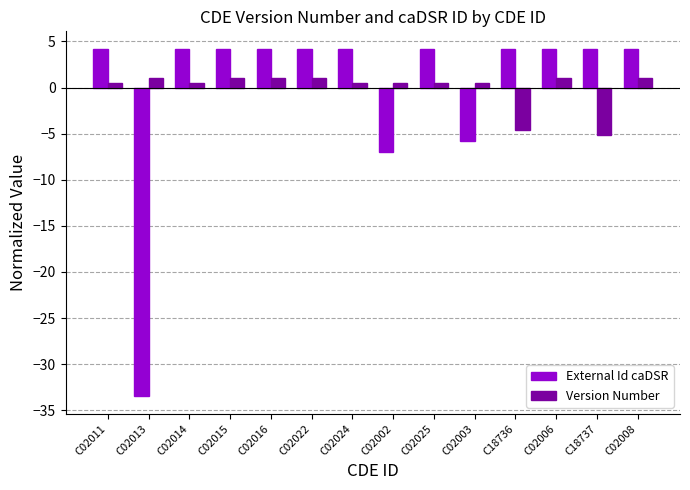

True or false: External Id caDSR has a value of 4.2 at C02011.

True